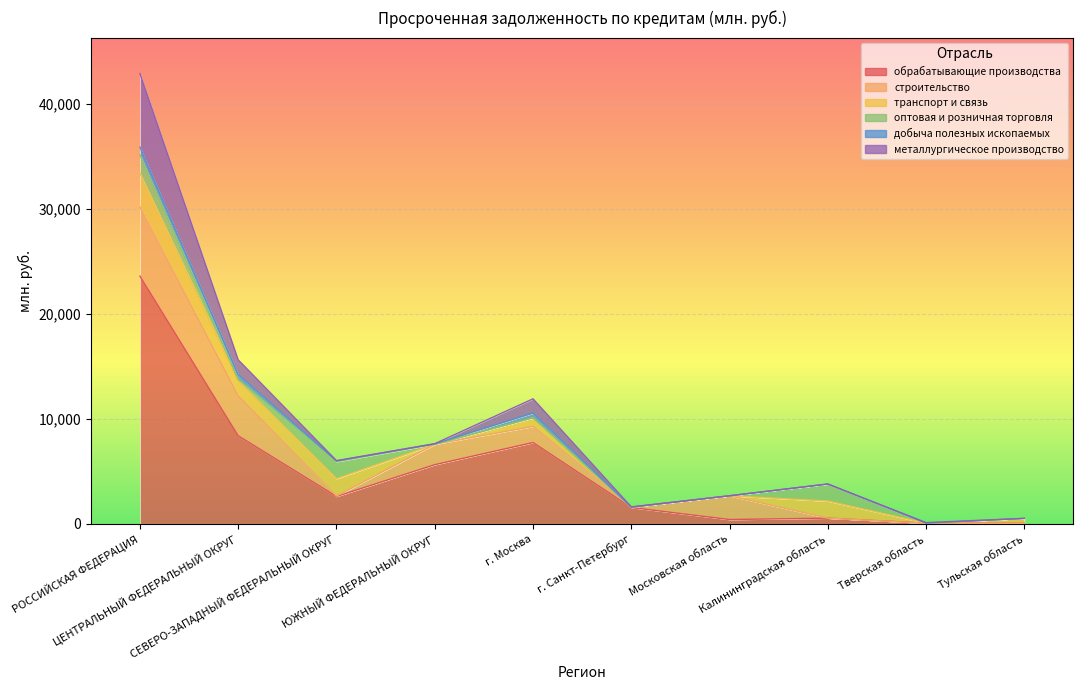

What is the spread (max minus min) of values at г. Москва?

7732